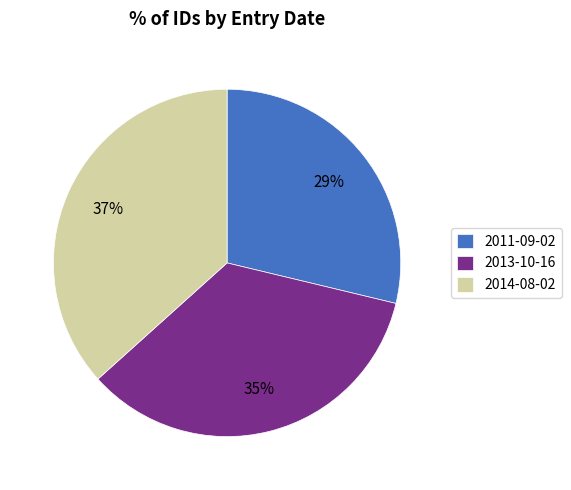

Does 2013-10-16 represent more than half of the total?

No